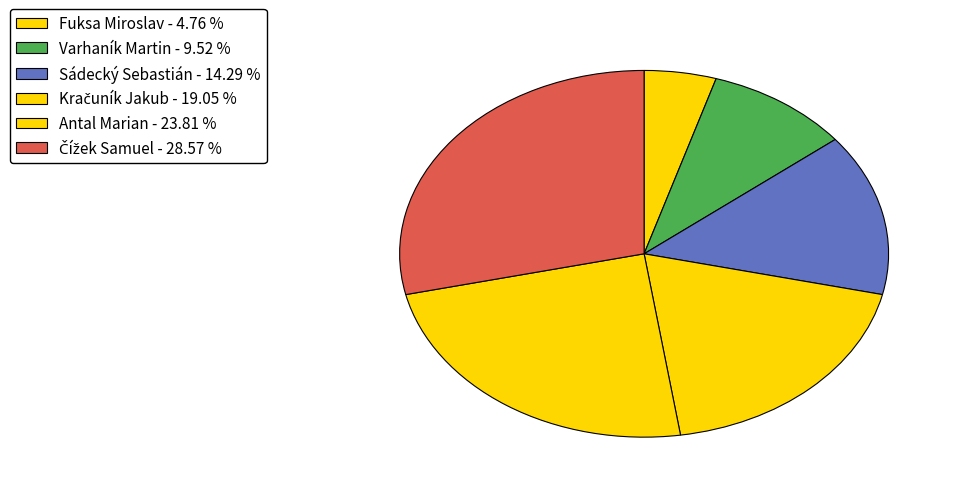

Which slice is the smallest?

Fuksa Miroslav